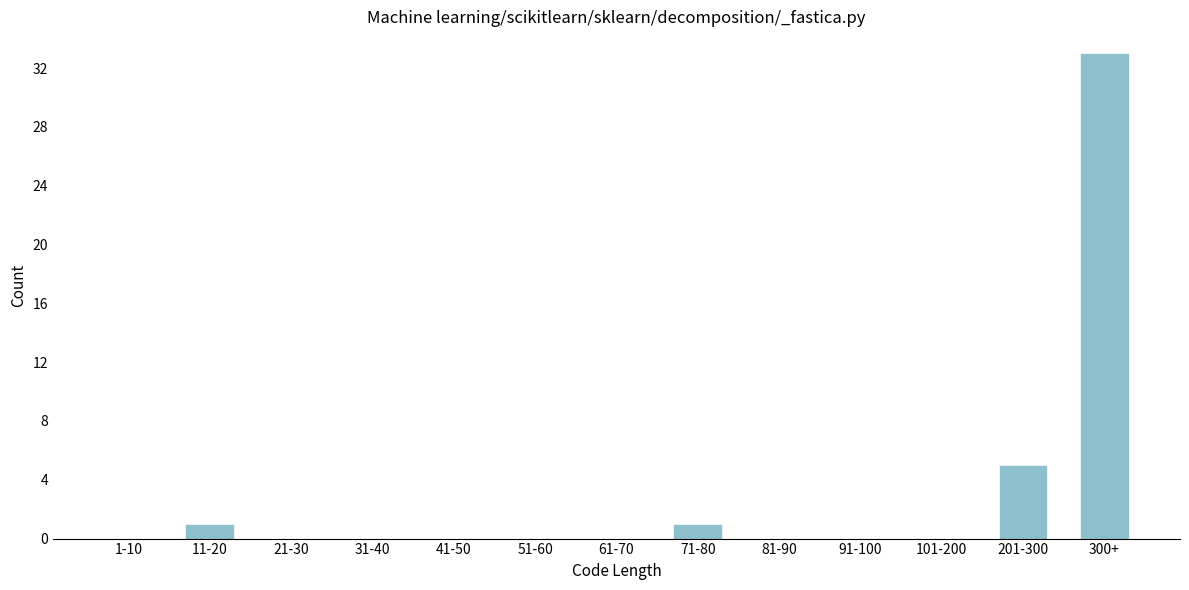

Reading right to left, extract all data points from this chart.

300+=33	201-300=5	101-200=0	91-100=0	81-90=0	71-80=1	61-70=0	51-60=0	41-50=0	31-40=0	21-30=0	11-20=1	1-10=0